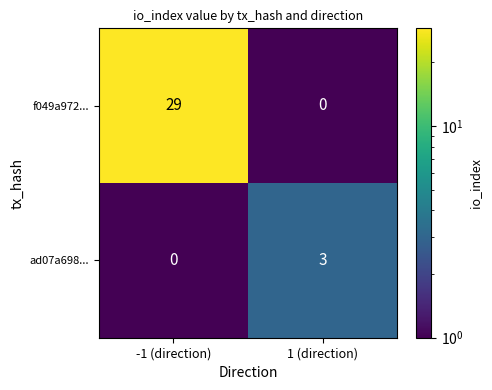

Which series has the largest total across all categories?

f049a972...